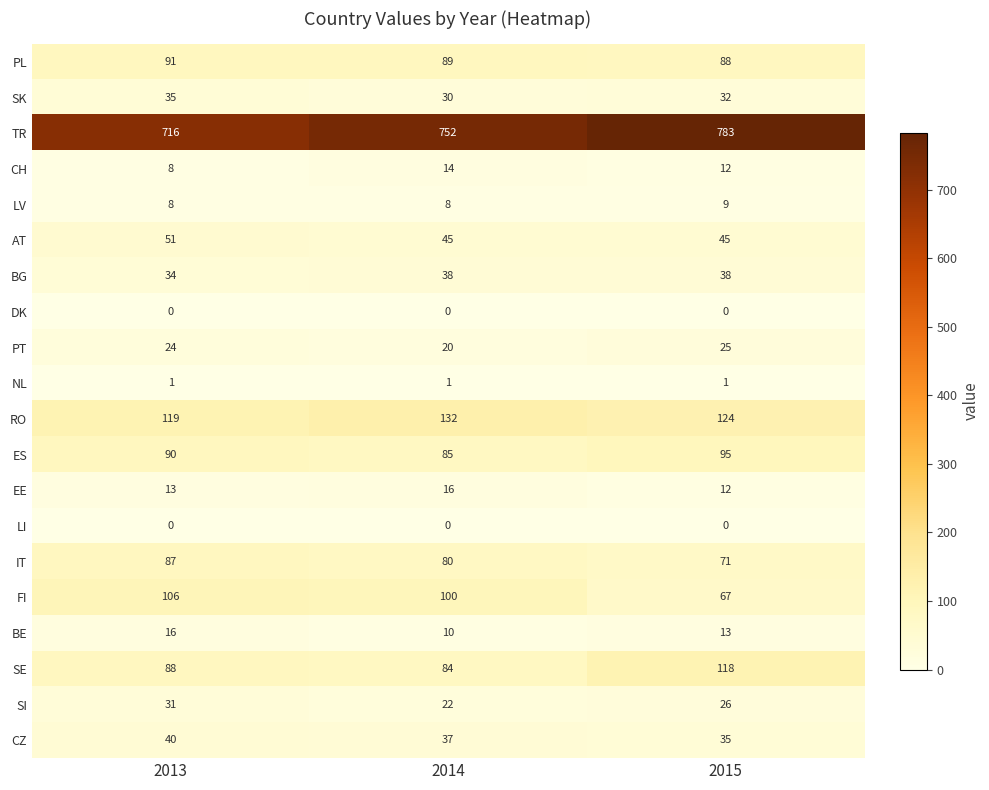

Between 2013 and 2014, which series saw the biggest shift?

TR